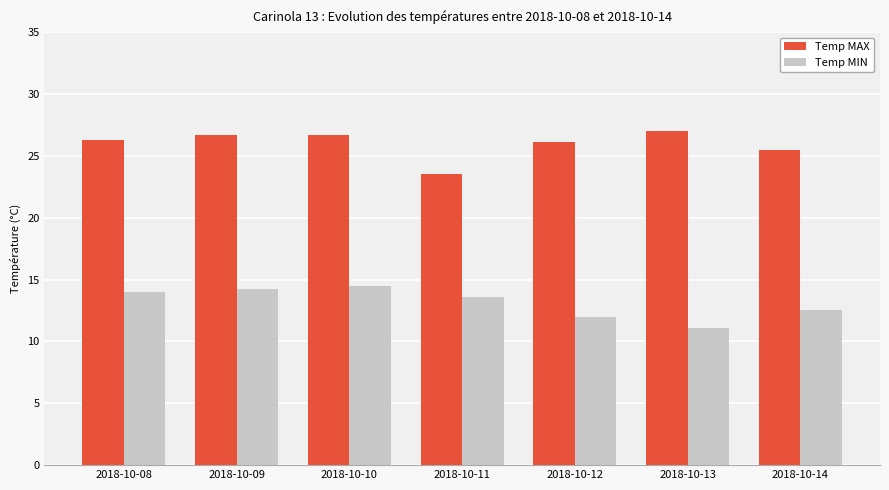

At 2018-10-13, list the series in order from largest to smallest.

Temp MAX, Temp MIN